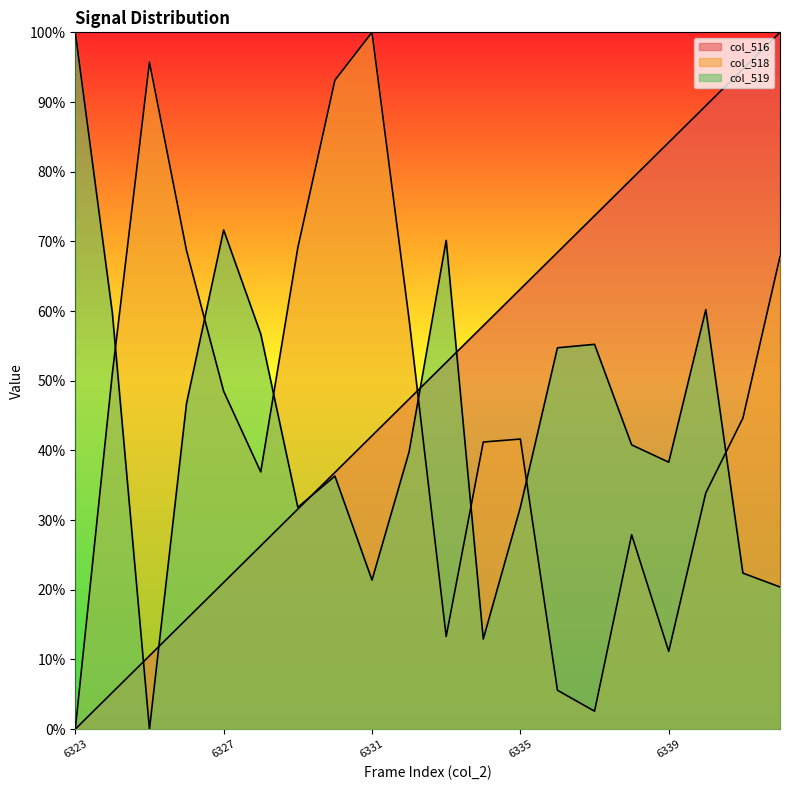

What is the approximate value of col_519 at 6338?

0.4